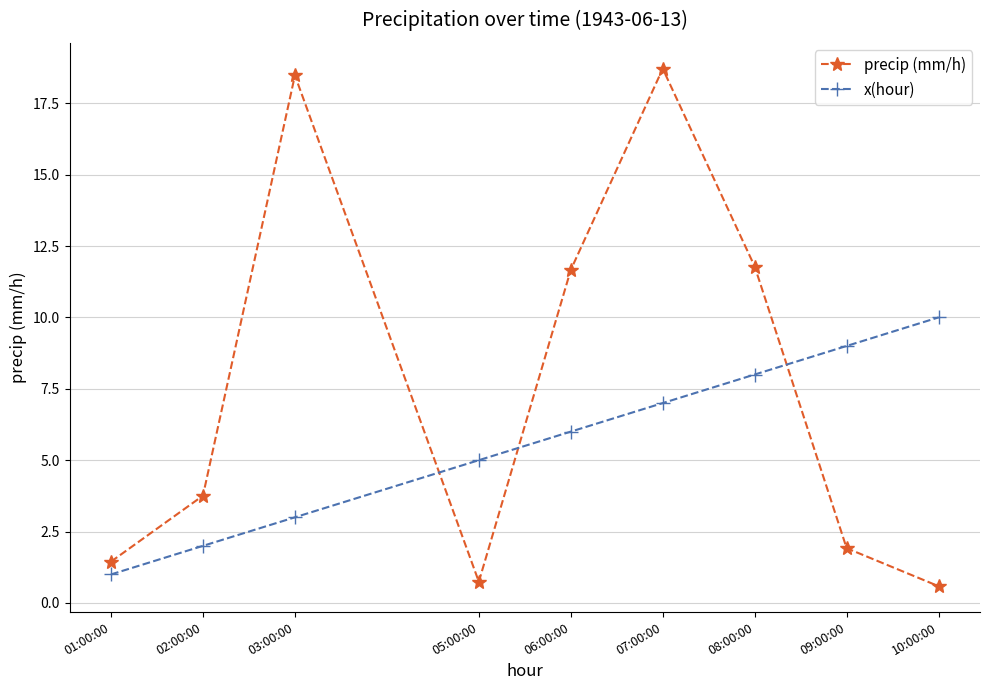

At how many categories does at least one series exceed 4?

7